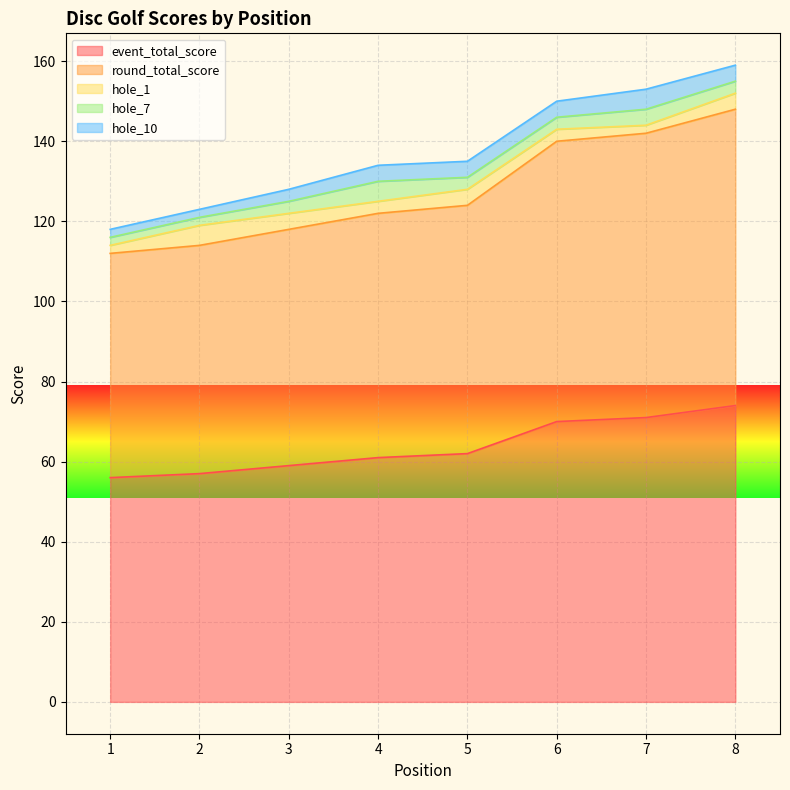

At which category is the sum across all series the highest?

8